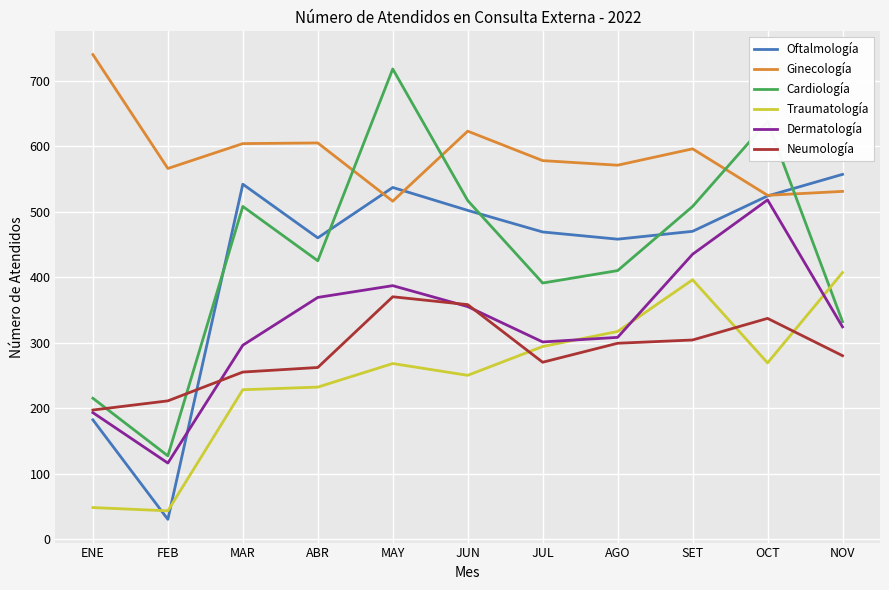

At which label is Dermatología closest to 317?

NOV